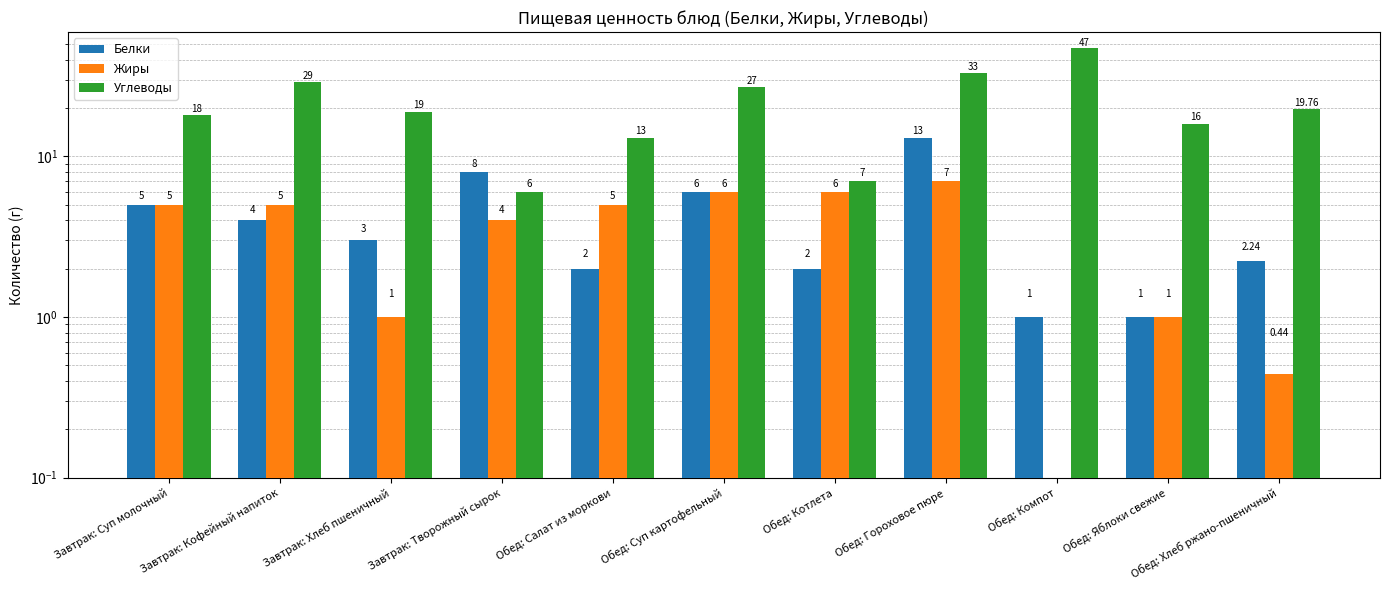

At Обед: Салат из моркови, list the series in order from largest to smallest.

Углеводы, Жиры, Белки